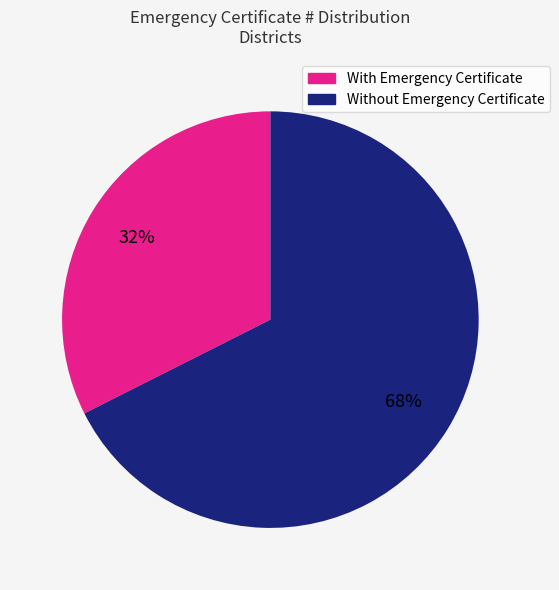

How many segments does this pie chart have?

2